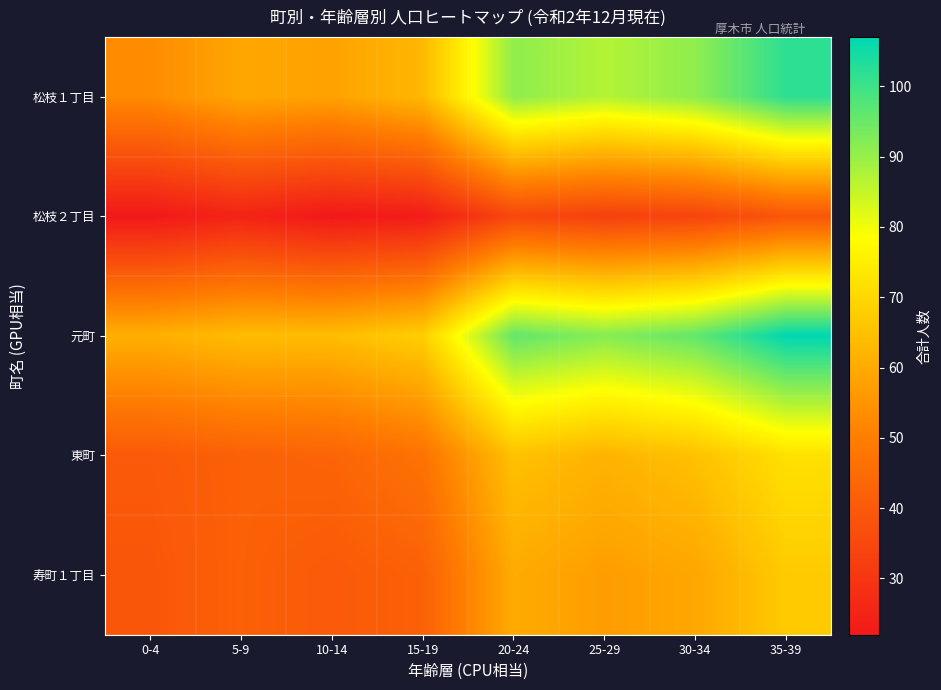

Which has a higher value, 20-24 or 25-29?

20-24